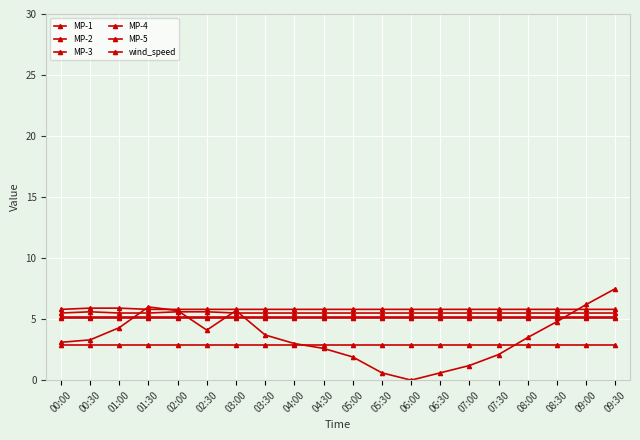

Count the number of data series in this chart.

6